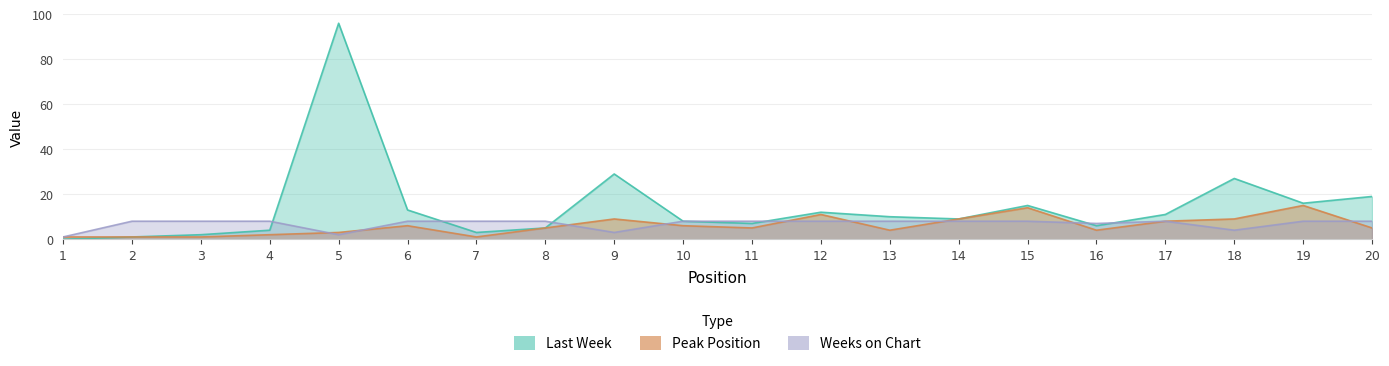

What is the maximum value shown in the chart?

96